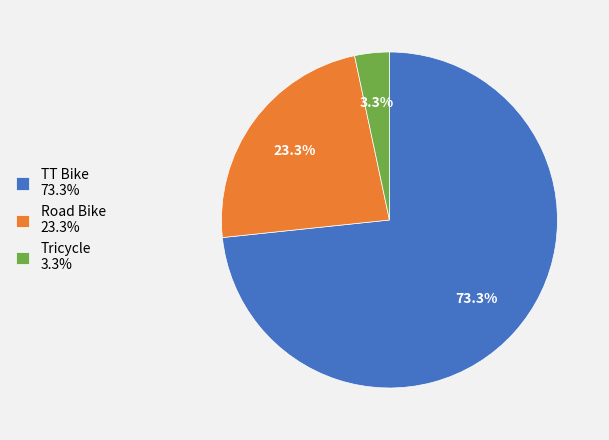

Rank the categories by value from highest to lowest.

TT Bike, Road Bike, Tricycle